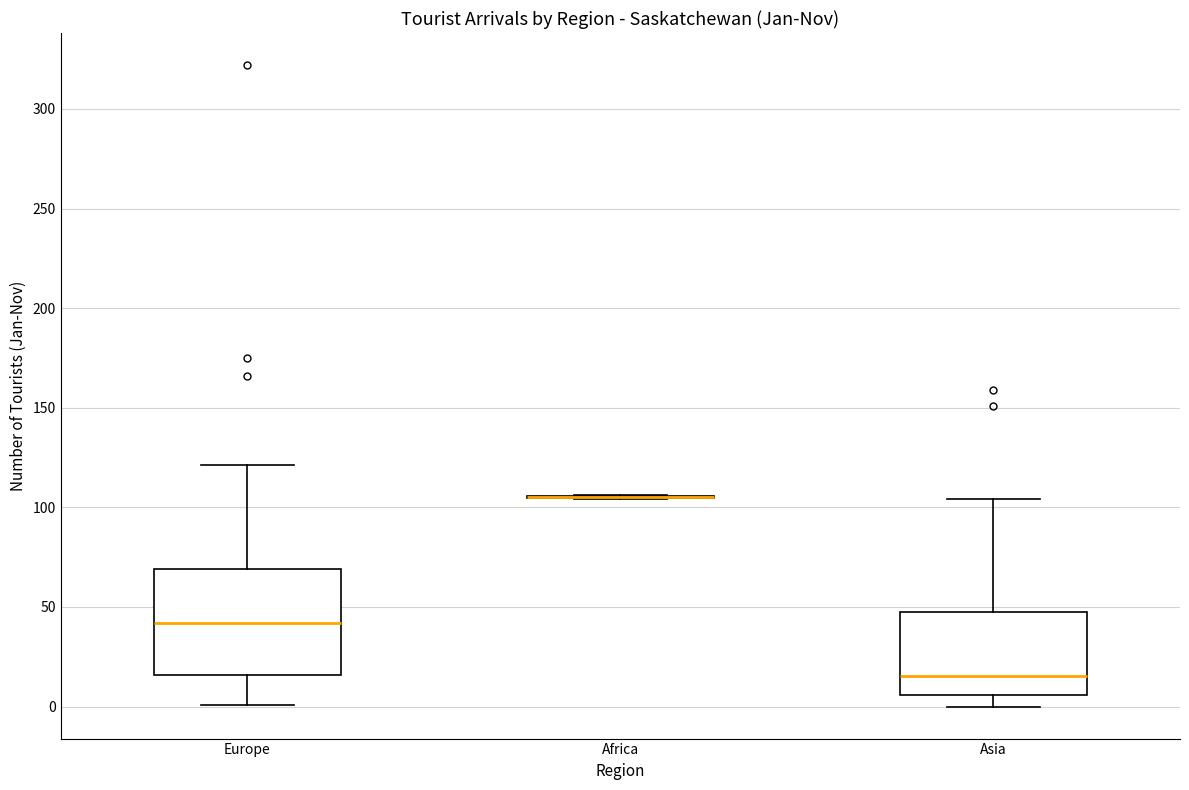

Reading left to right, read every box against the y-axis: the position of its median line, the range the box covers, and the ends of its whiskers. The values are not printed on the chart, so give them approximately, as read against the axis.

Europe: median 40, box 15 to 70, whiskers 0 to 120
Africa: box collapsed to a line at 105, whiskers 105 to 105
Asia: median 15, box 5 to 50, whiskers 0 to 105